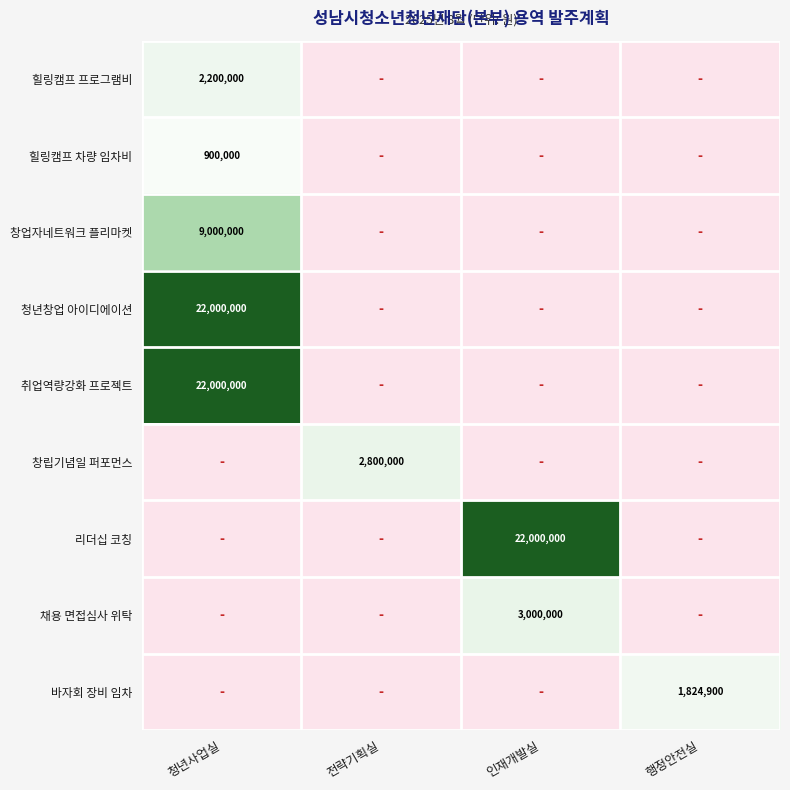

How many distinct data groups are displayed?

9